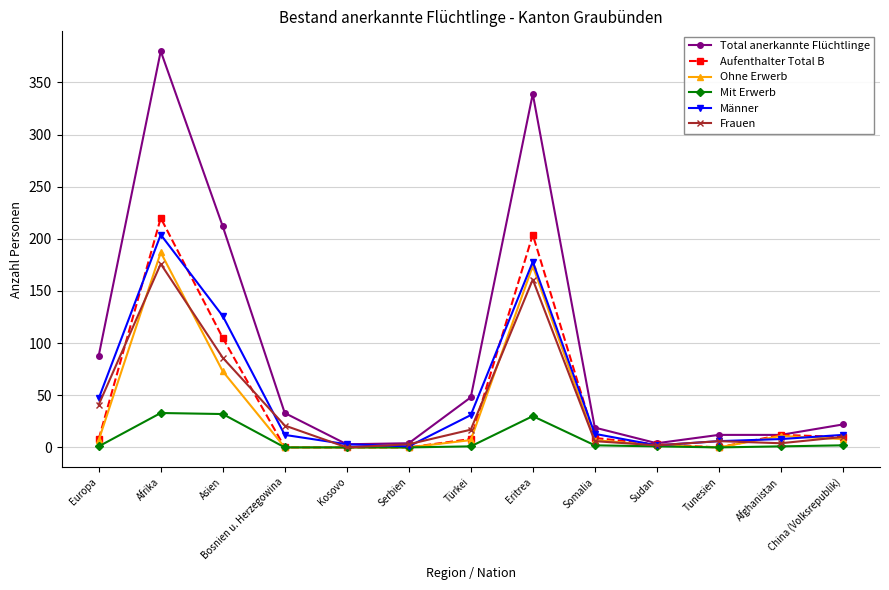

At which category does Total anerkannte Flüchtlinge reach its first local peak?

Afrika